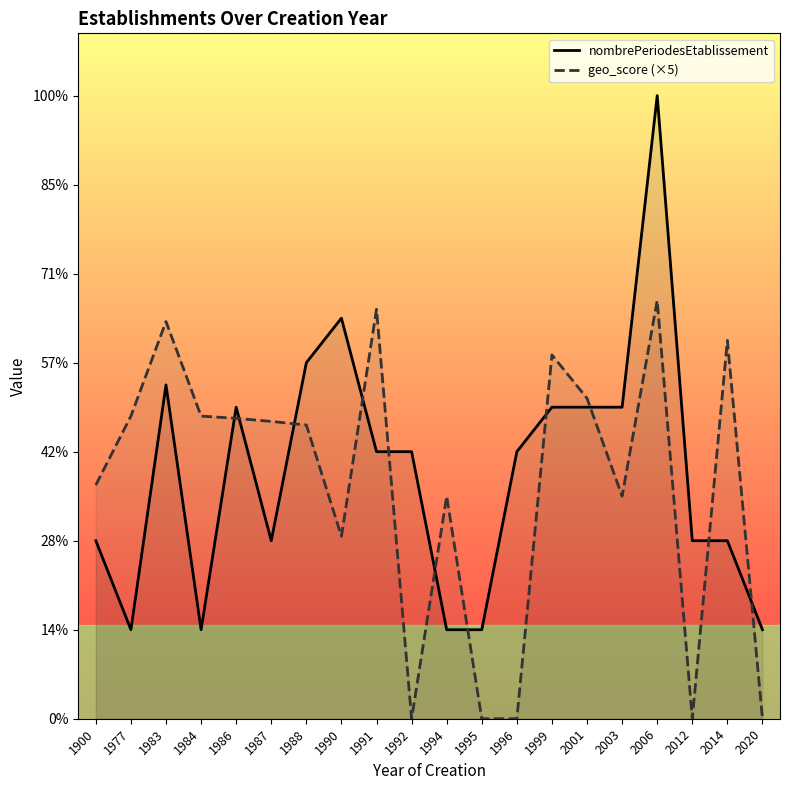

Reading right to left, what are all the values shown in this chart?

nombrePeriodesEtablissement: 1.0	2.0	2.0	7.0	3.5	3.5	3.5	3.0	1.0	1.0	3.0	3.0	4.5	4.0	2.0	3.5	1.0	3.8	1.0	2.0
geo_score (×5): 0.0	4.2	0.0	4.7	2.5	3.6	4.1	0.0	0.0	2.5	0.0	4.6	2.0	3.3	3.3	3.4	3.4	4.5	3.4	2.6